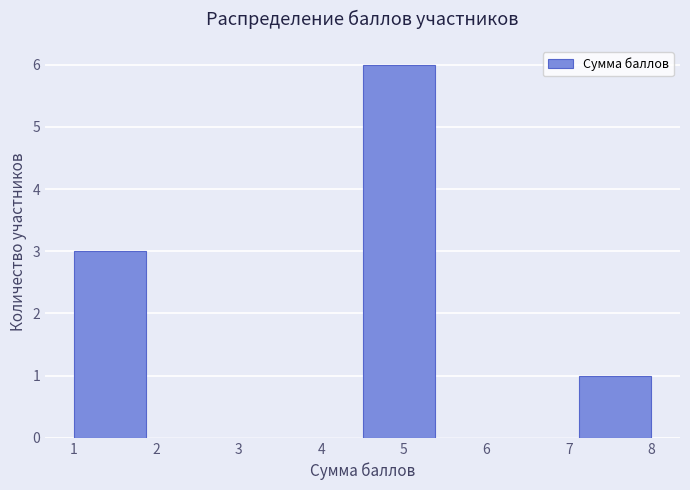

How tall is the bar that spans 4.5 to 5.4 on the x-axis? Neither the bar edges nor the heights are printed on the chart, so give them approximately, as read against the axes.

6